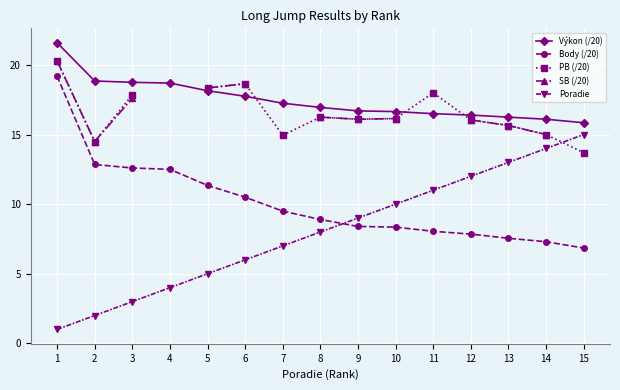

What is the sum of the PB (/20) values at 12 and 8?

32.3